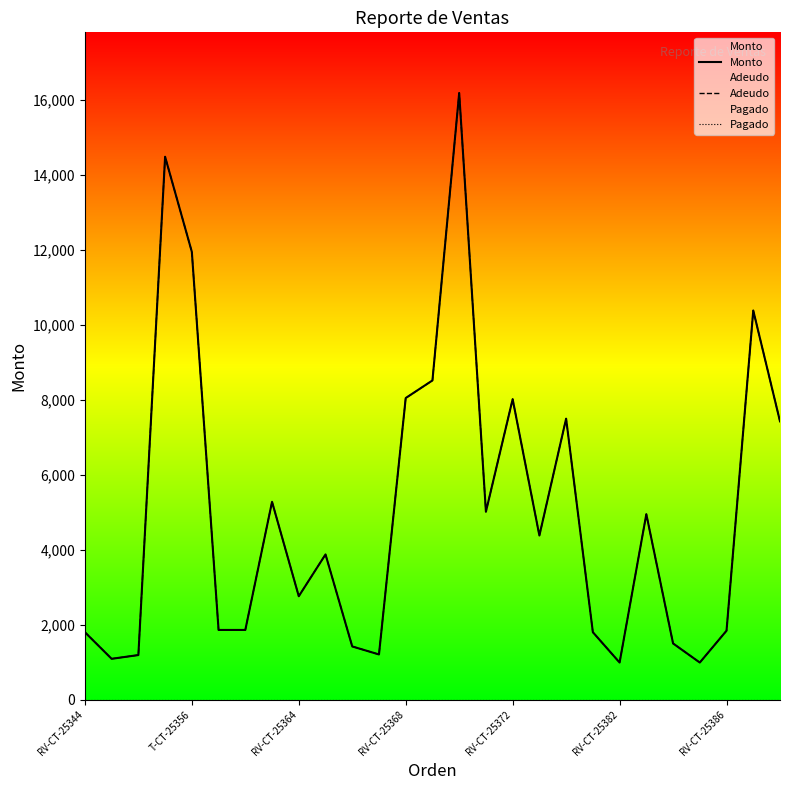

What position from the left is RV-CT-25382?

6